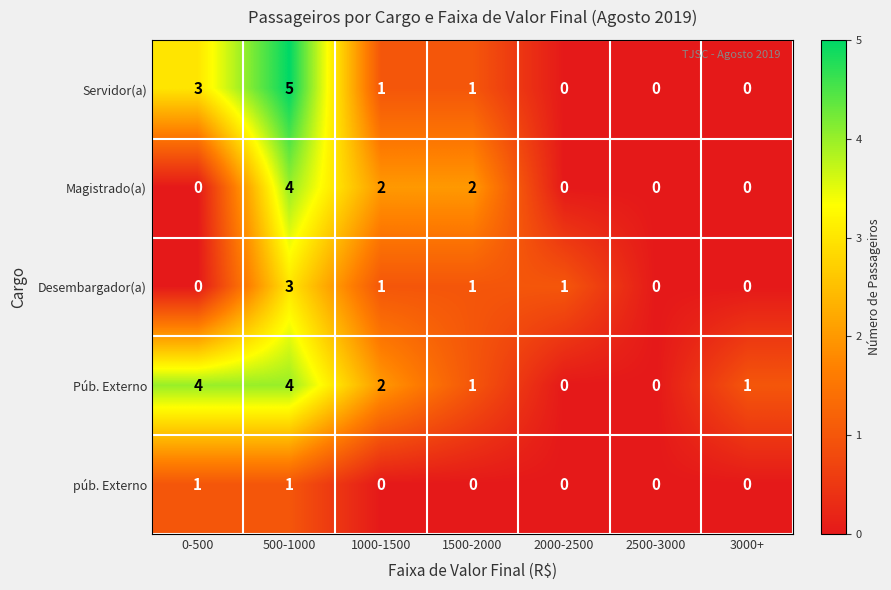

How many Servidor(a) values are between 0 and 3?

6